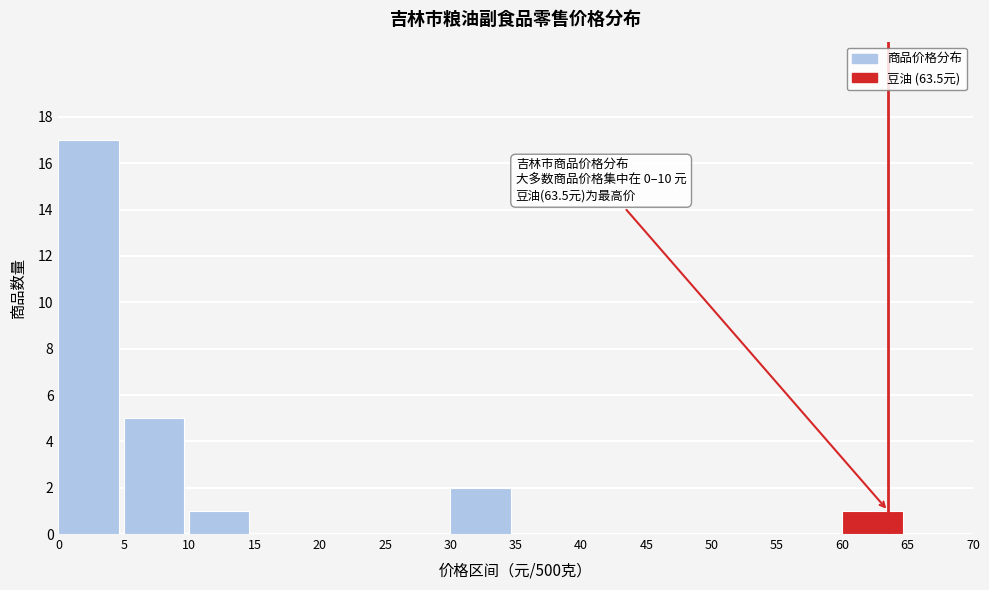

Which range on the x-axis has the tallest bar?

0 to 5